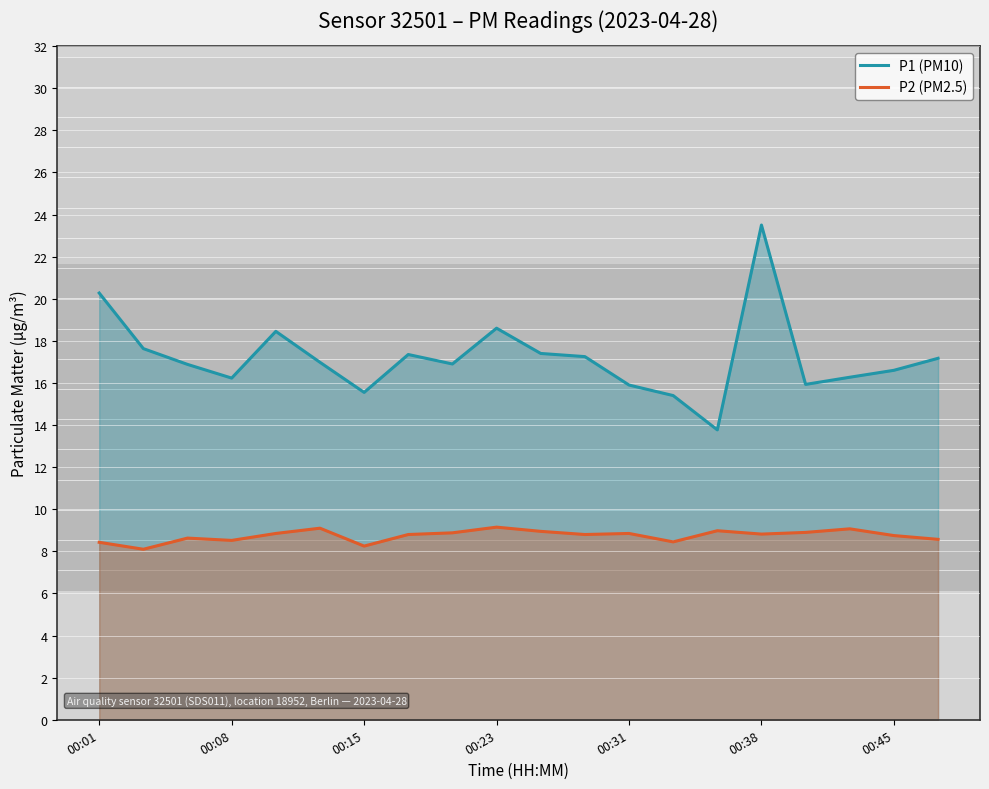

At which category is the sum across all series the highest?

00:38